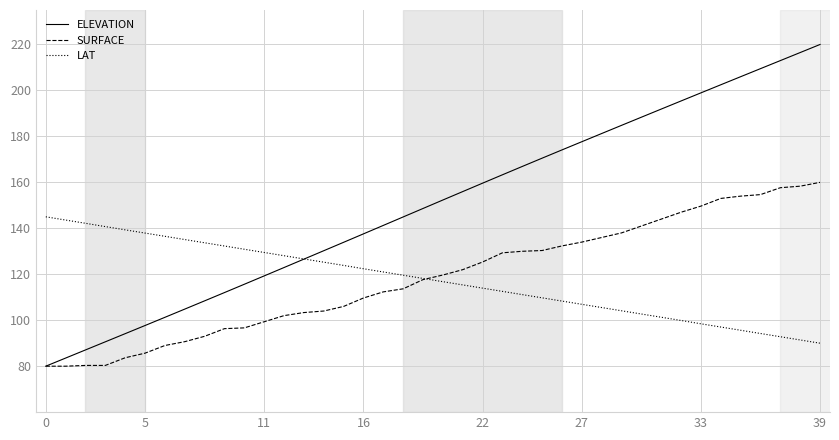

Which series has the largest range (max minus min)?

ELEVATION